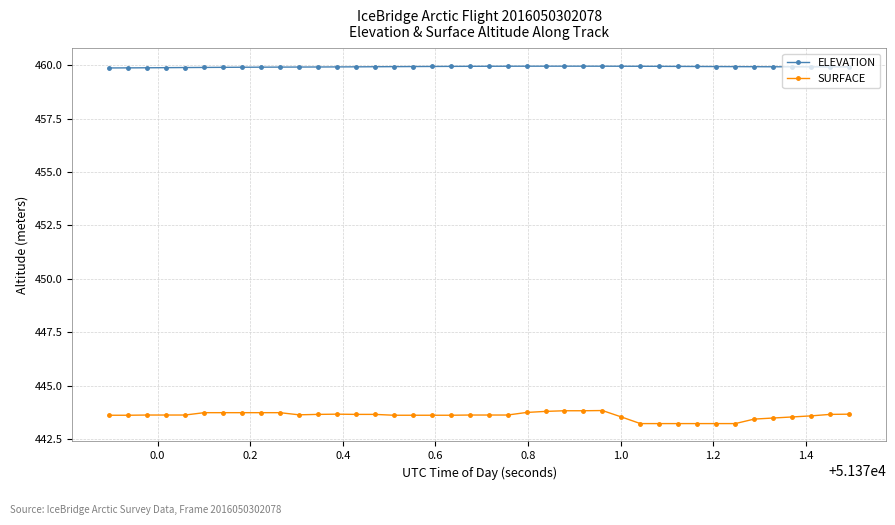

What is the lowest value of the SURFACE series?

443.2